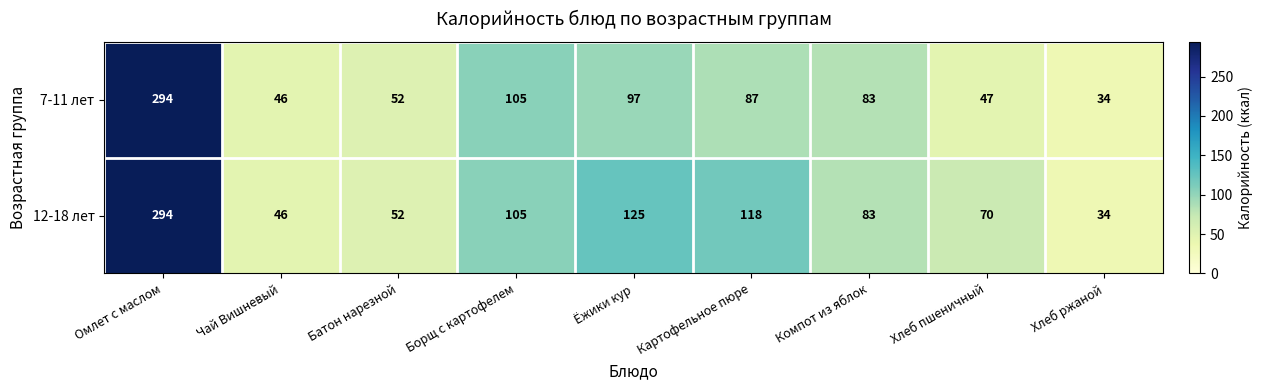

What is the sum of all 12-18 лет values?

927